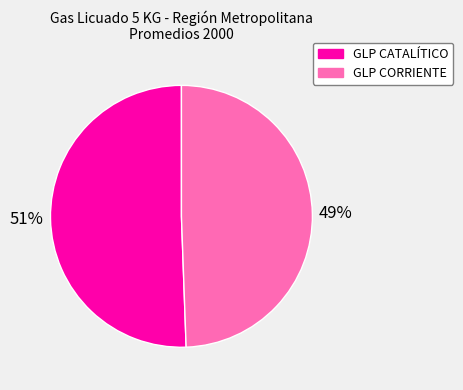

What percentage is the GLP CATALÍTICO slice, to the nearest percent?

51%